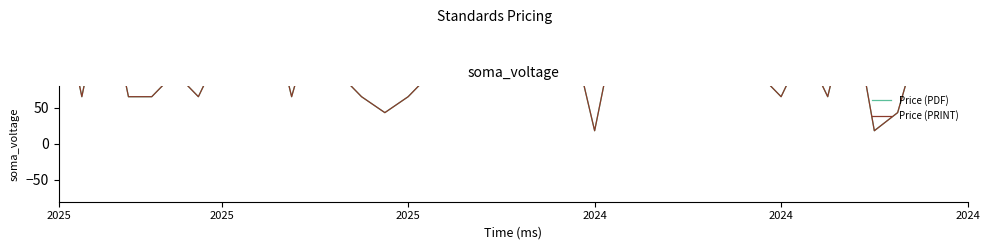

Where is the first local maximum for Price (PDF)?

2025